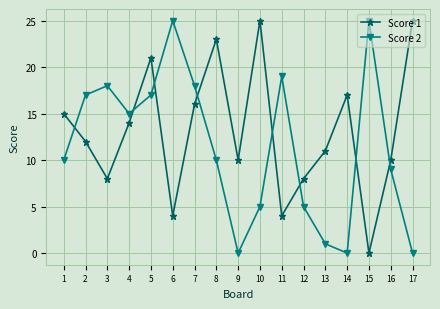

Rank the series by their average value, from highest to lowest.

Score 1, Score 2